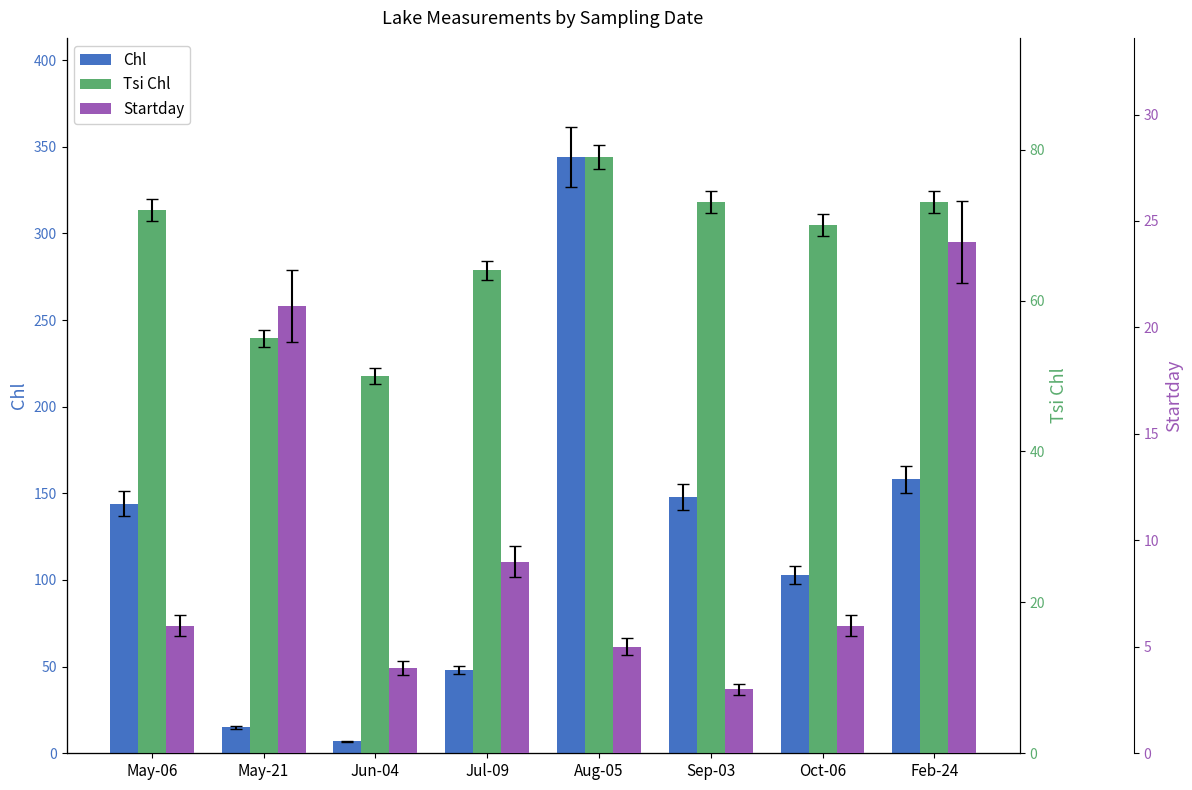

Rank the categories by Chl value from highest to lowest.

Aug-05, Feb-24, Sep-03, May-06, Oct-06, Jul-09, May-21, Jun-04